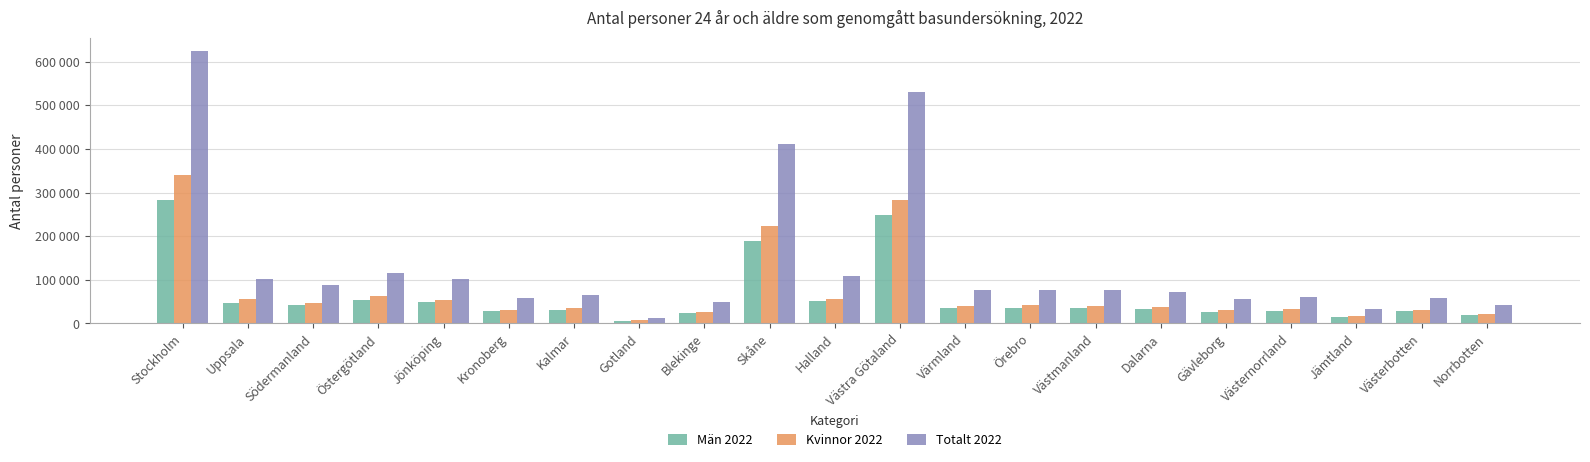

What position from the right is Örebro?

8